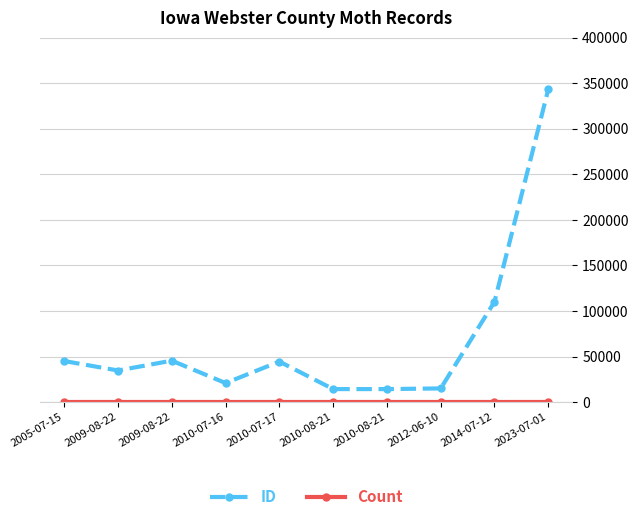

At 2010-08-21, list the series in order from largest to smallest.

ID, Count